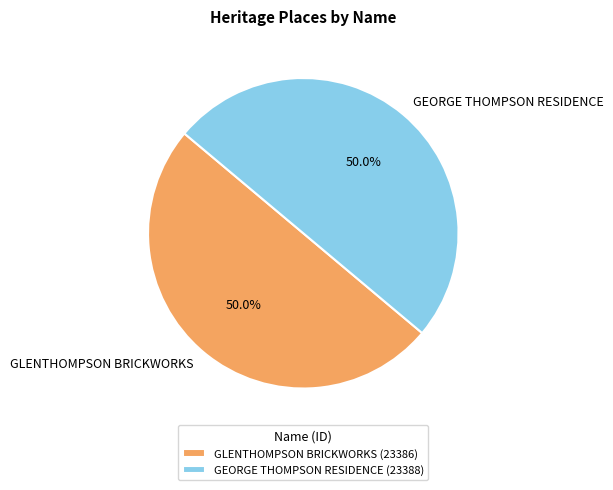

To the nearest percent, what percentage of the pie is GLENTHOMPSON BRICKWORKS?

50%